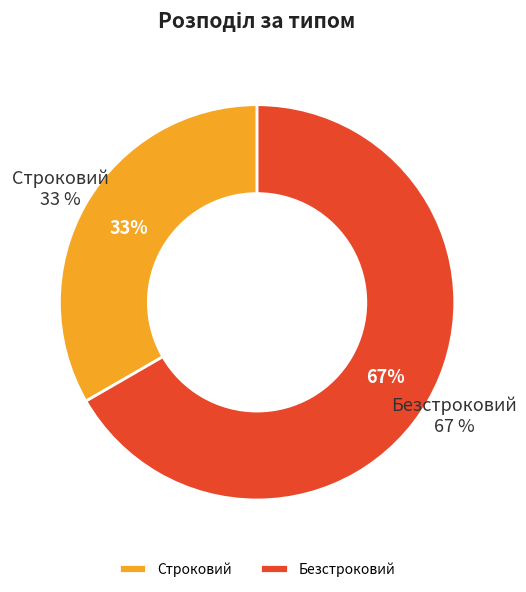

What is the ratio of the value at Строковий to the value at Безстроковий?

0.5